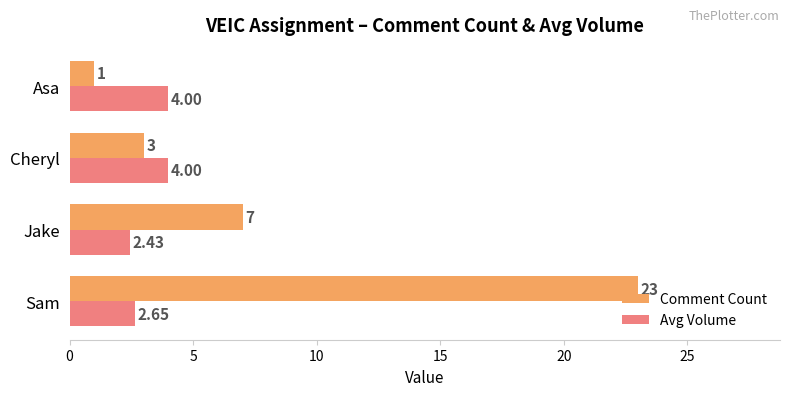

What is the spread (max minus min) of values at Cheryl?

1.0